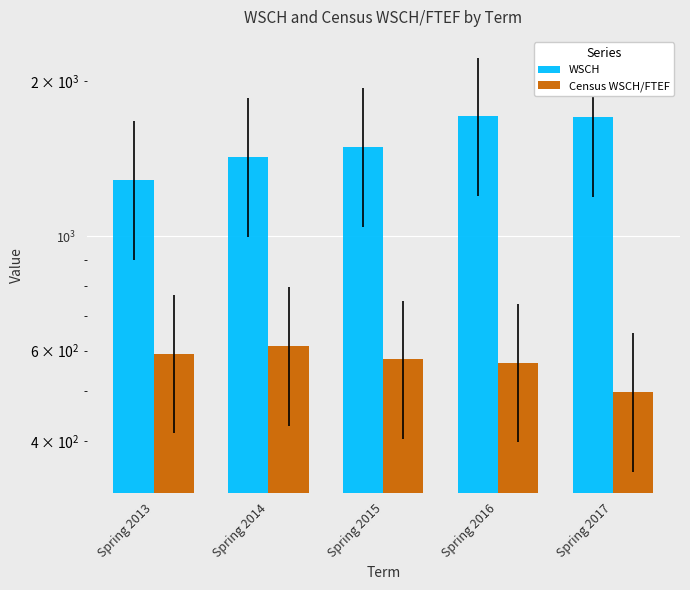

Where does the WSCH series first go above 1489?

Spring 2015